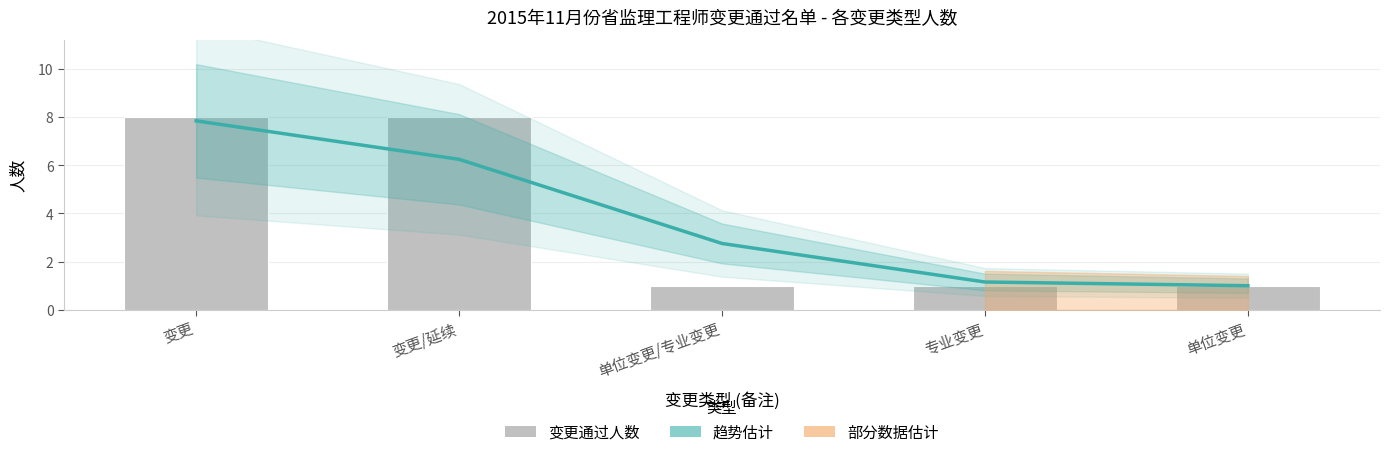

List the series in order of their overall mean, lowest first.

变更通过人数, 趋势估计